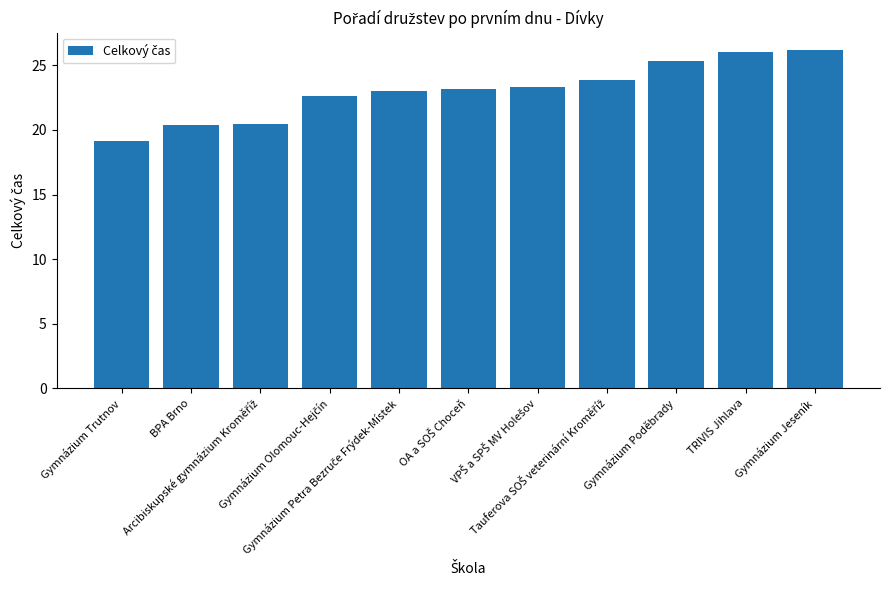

Count the number of data series in this chart.

1